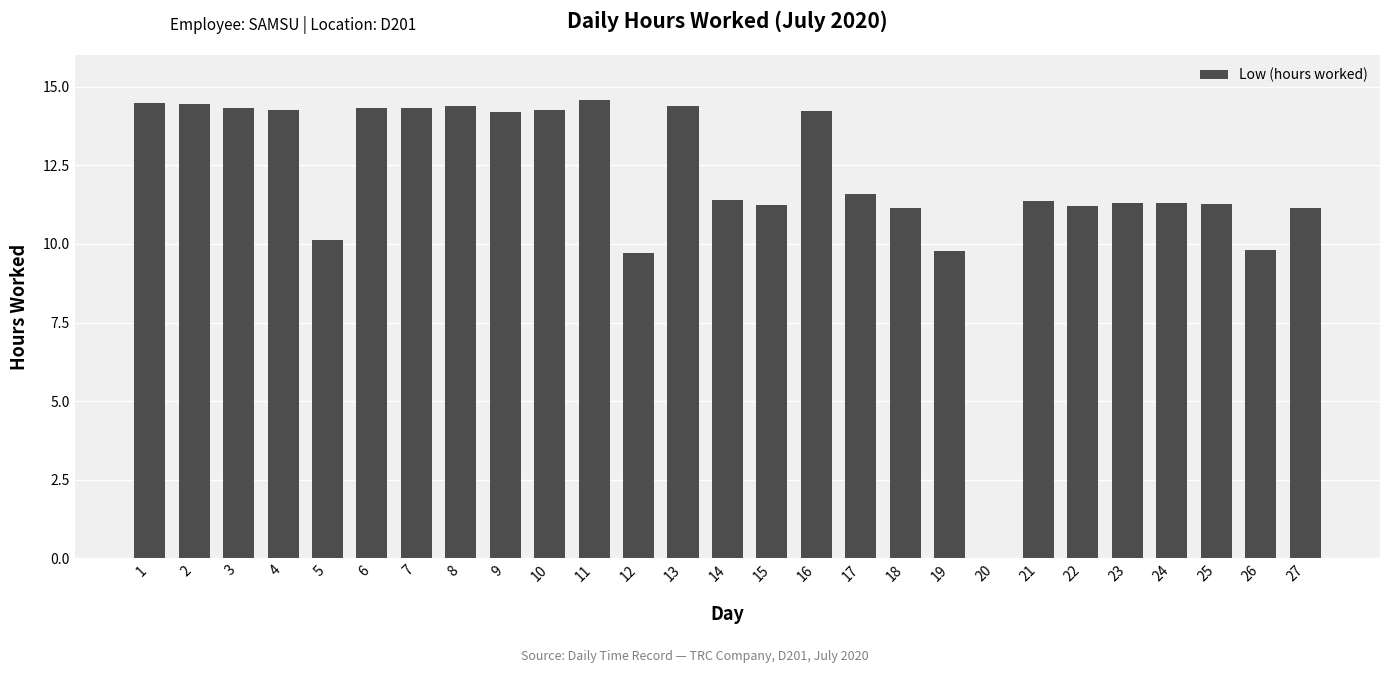

What is the sum of the values at 7 and 3?

28.6